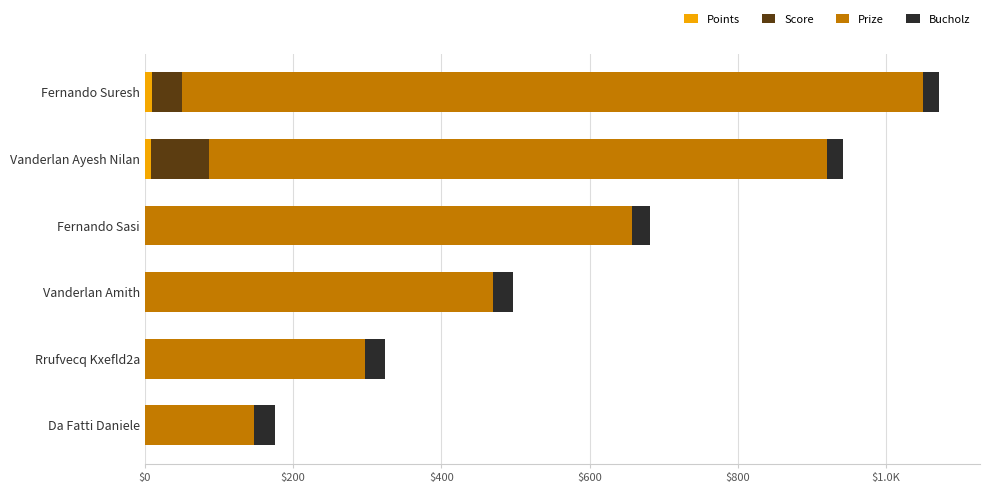

What is the average value of the Points series?

5